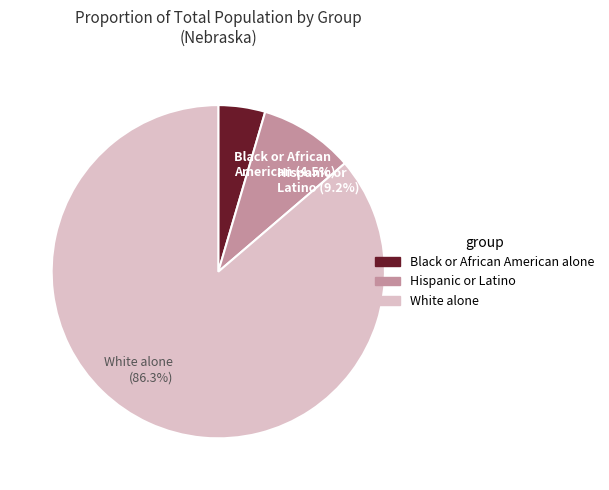

What is the largest slice in the pie chart?

White alone (86.3%)